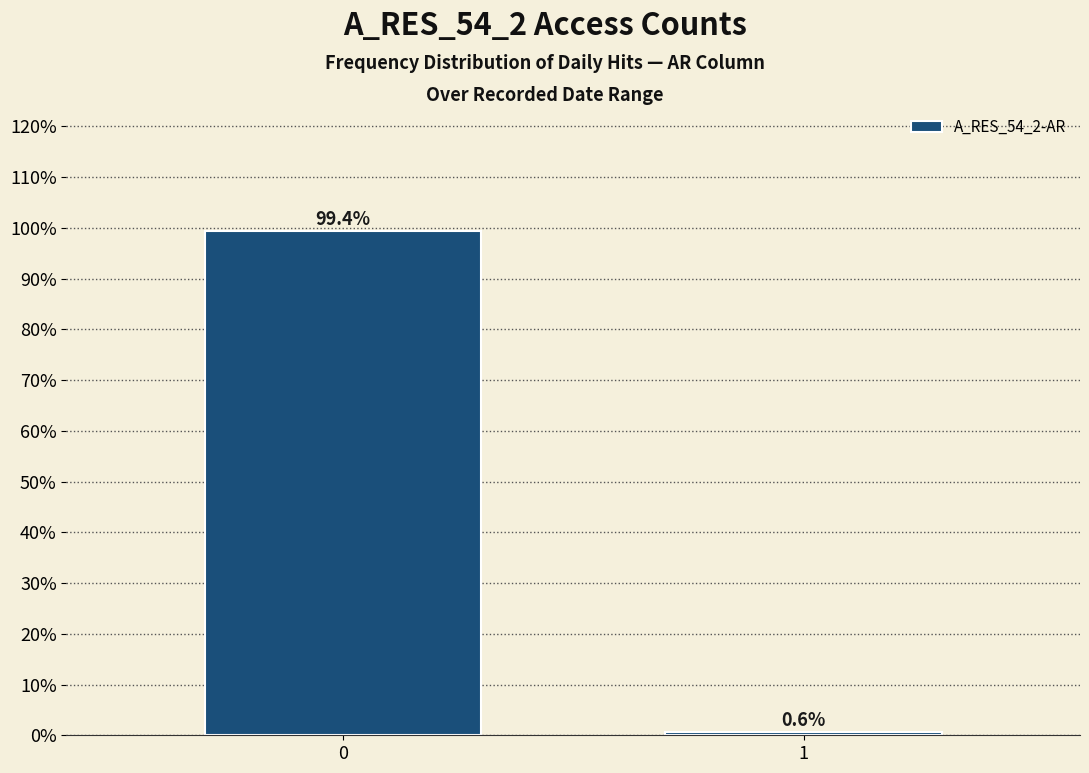

Reading right to left, transcribe all the data shown in this chart.

0.6	99.4